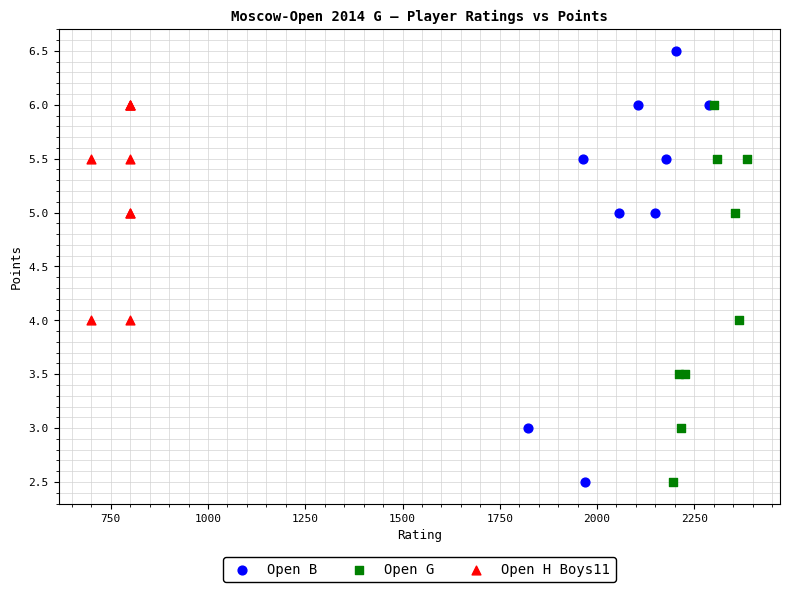

Which series has the widest spread of Y values?

Open B